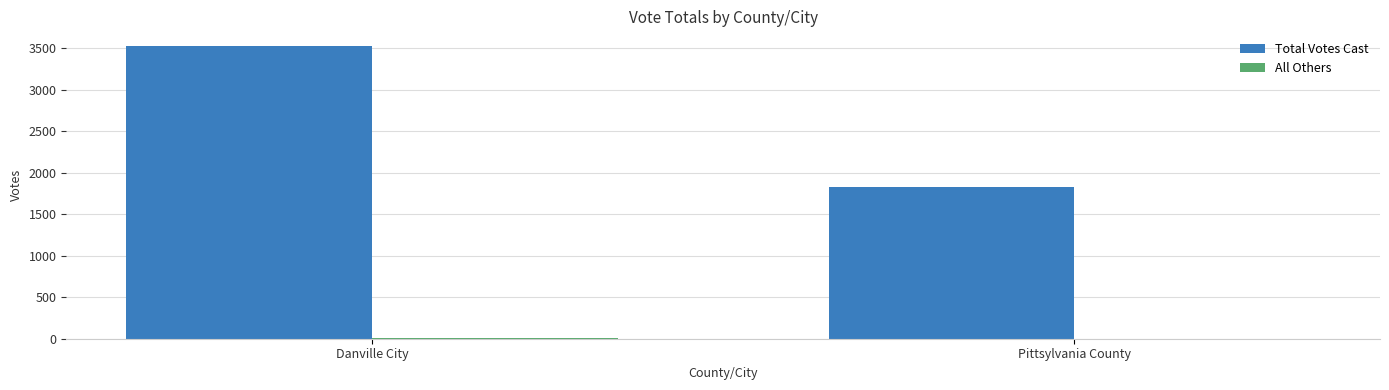

True or false: Total Votes Cast has a value of 469 at Pittsylvania County.

False